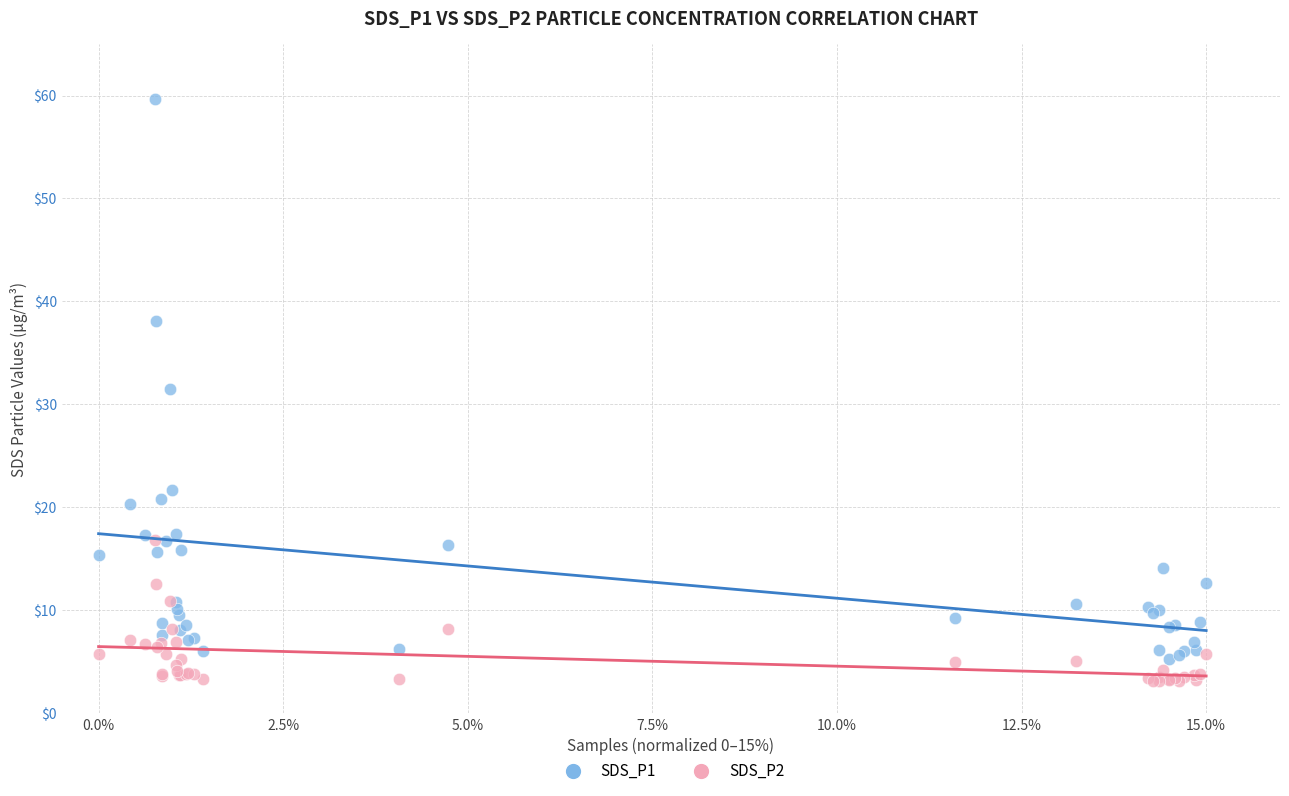

What are all the series names shown in the legend?

SDS_P1, SDS_P2